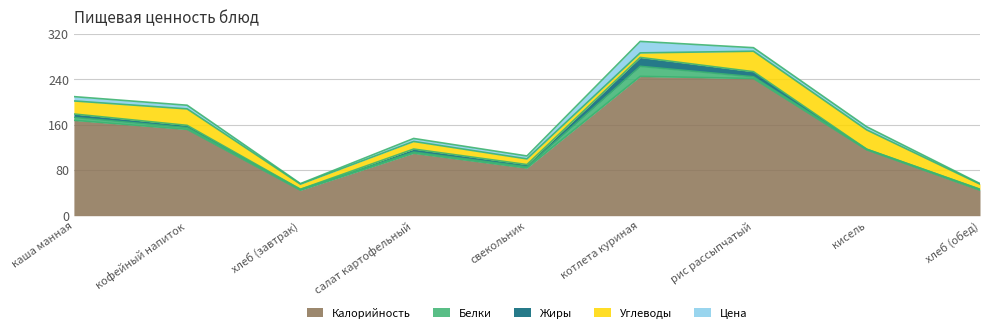

True or false: Калорийность and Цена cross at least once.

False